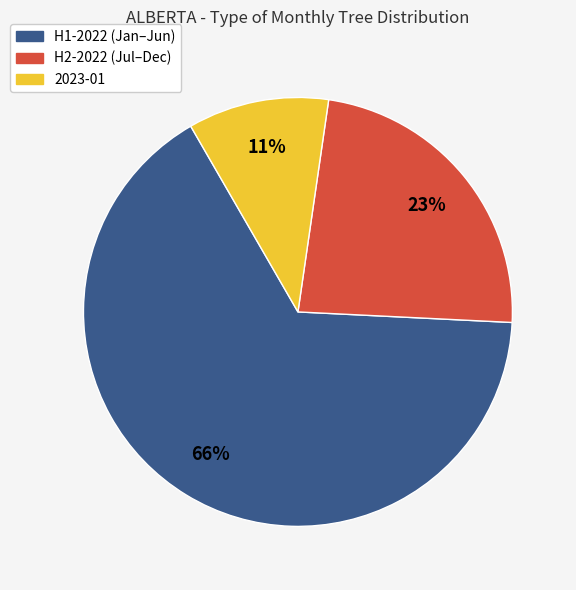

Is it true that H2-2022 (Jul–Dec) is 29% of the pie?

False